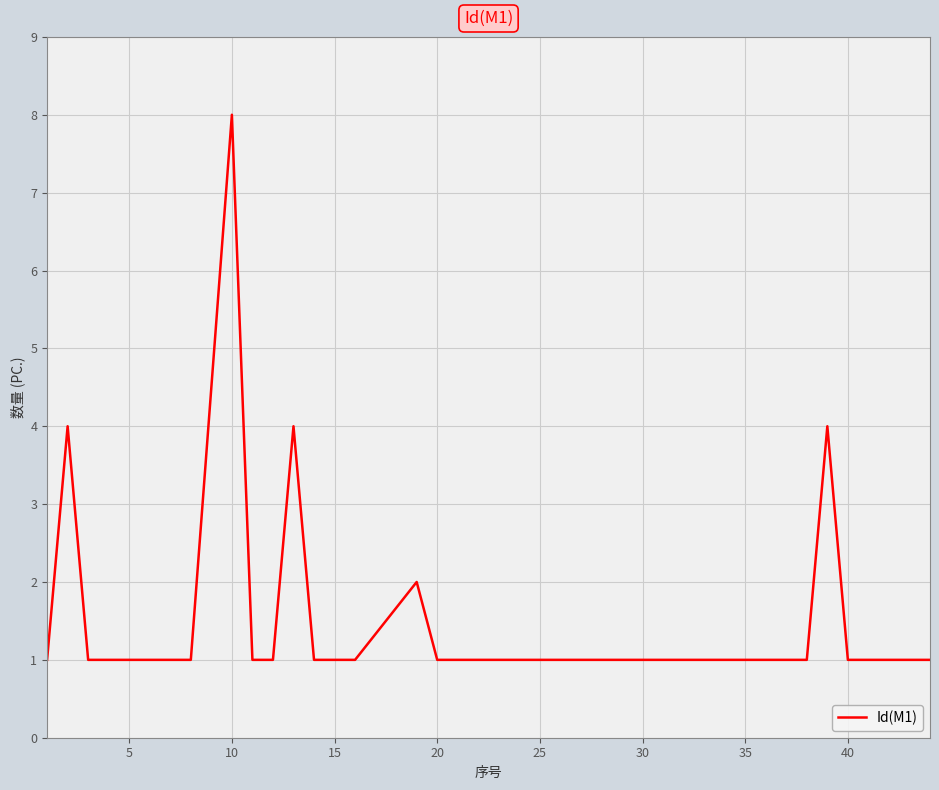

What is the difference between the maximum and minimum values?

7